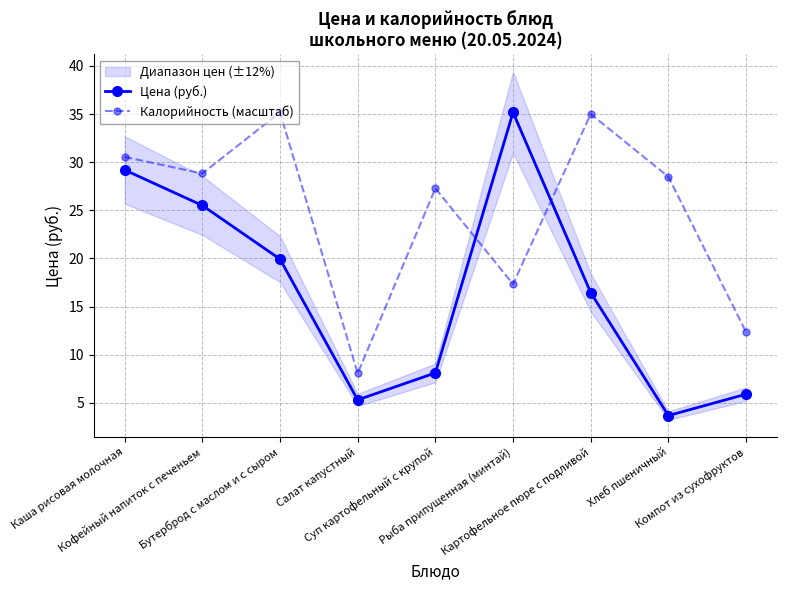

The Цена (руб.) series shows 19.9 at Бутерброд с маслом и с сыром. True or false?

True